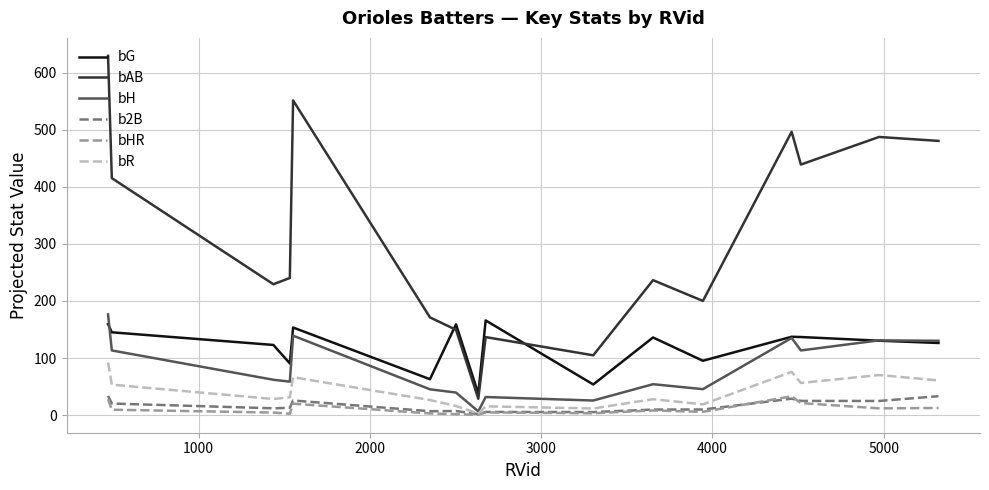

What is the highest value of the bH series?

176.5